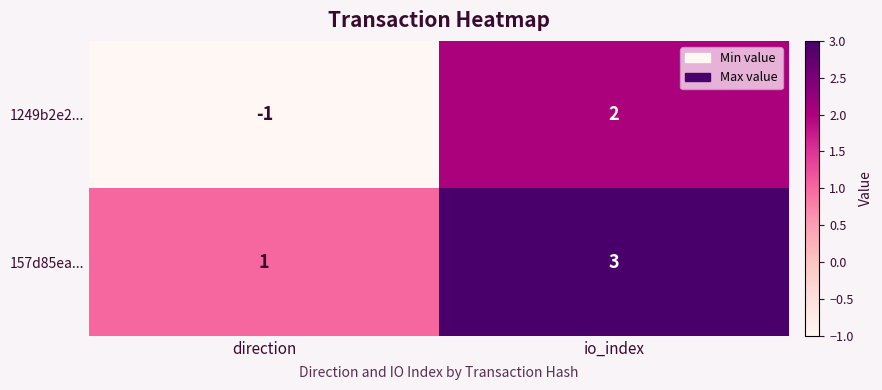

What is the difference between the maximum and minimum values in the 1249b2e2... series?

3